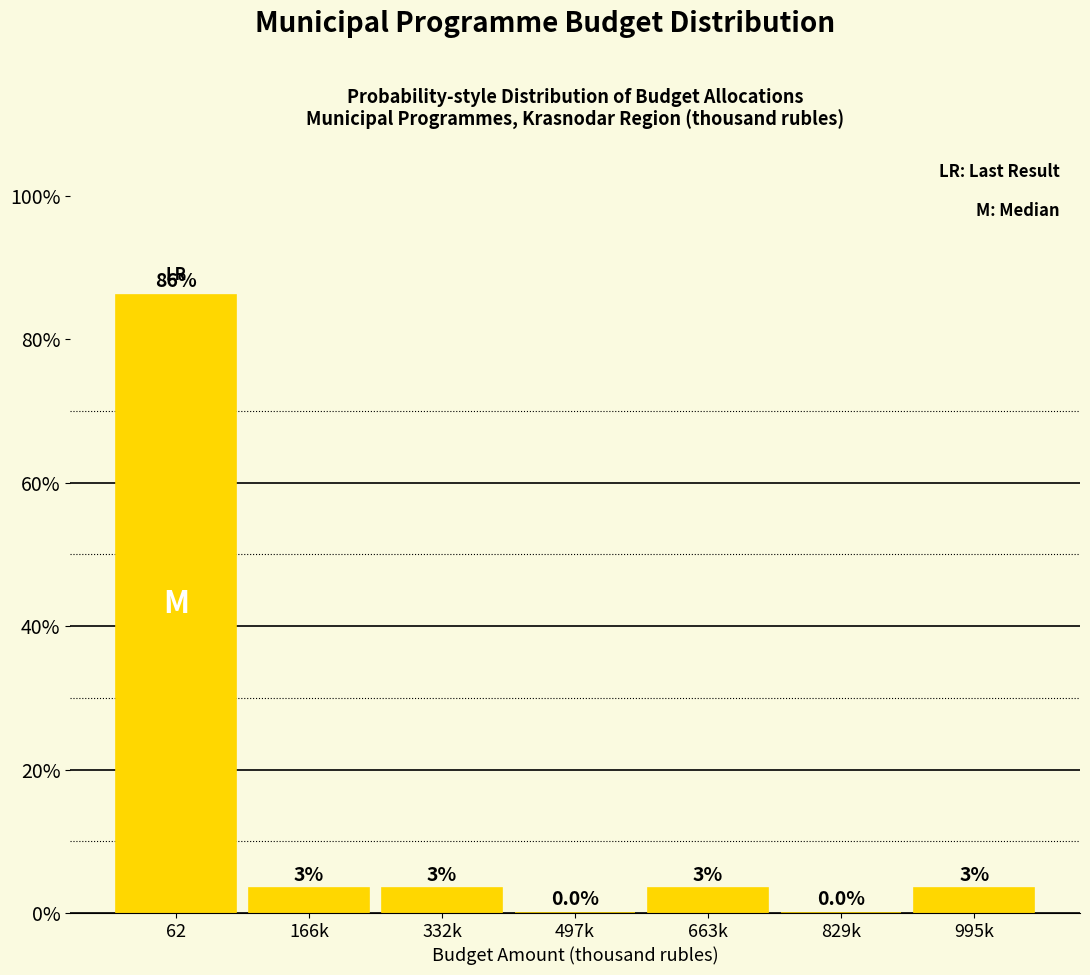

Are the bars horizontal?

No